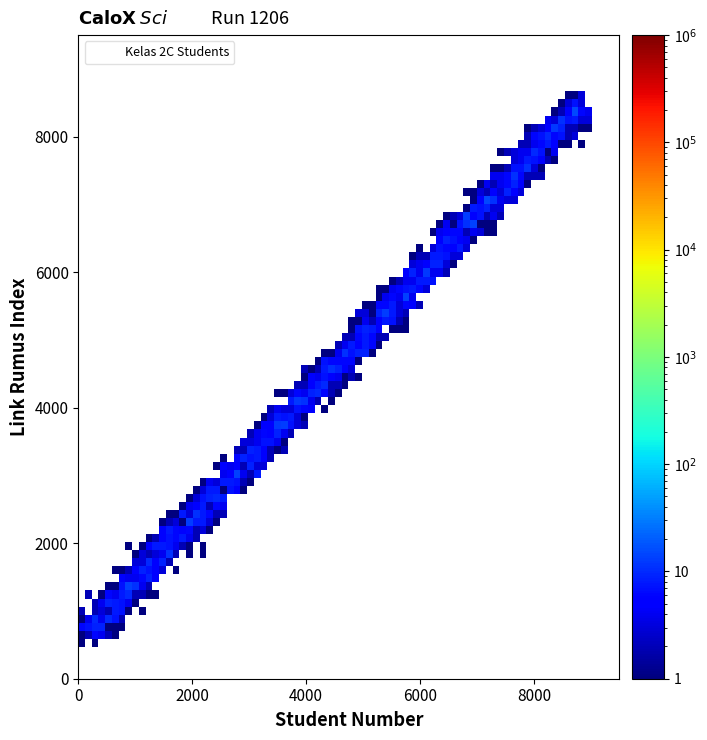

What is the range of X values (max minus min)?

8400